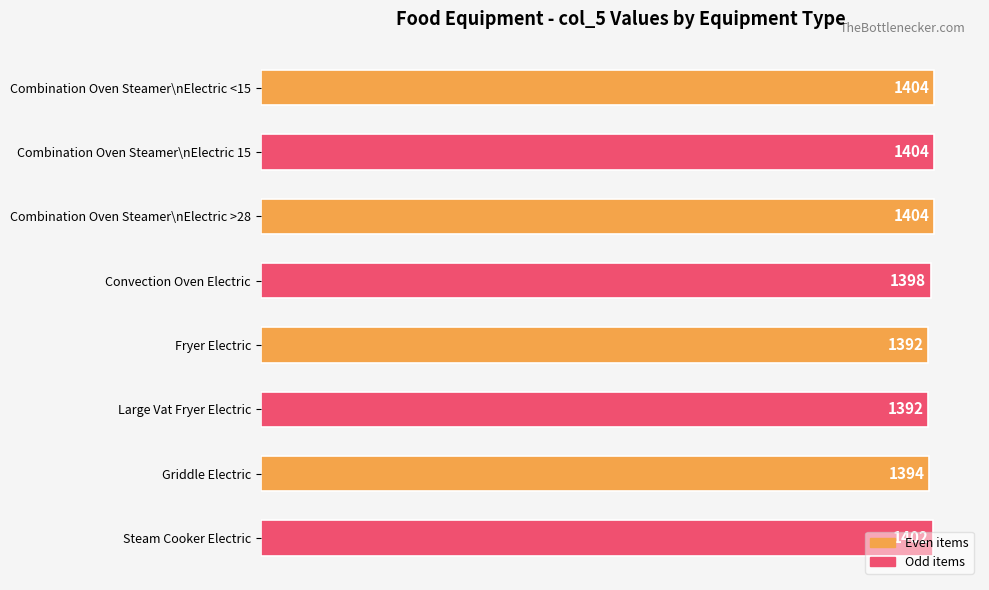

How many series are shown in this chart?

1